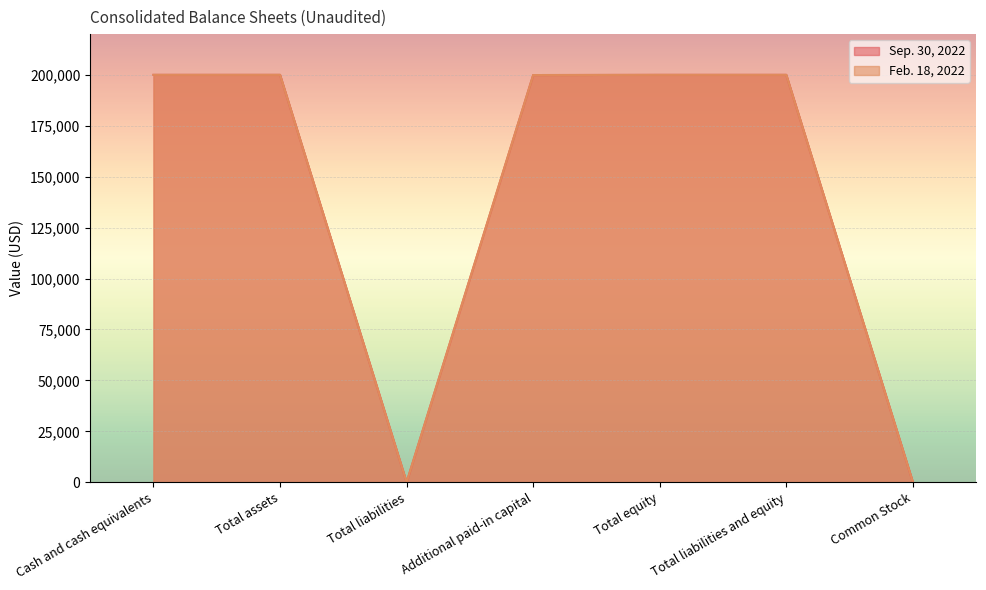

At which label does Feb. 18, 2022 reach its minimum?

Total liabilities